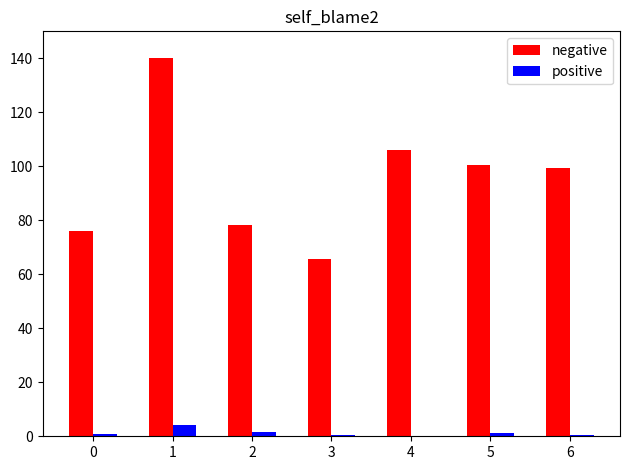

What is the average value of the positive series?

1.3